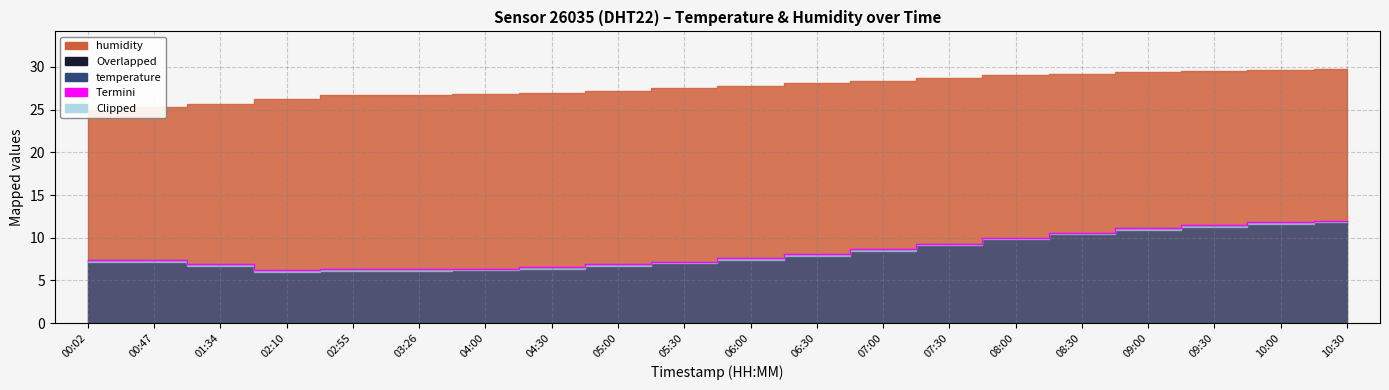

What is the change in value from 10:00 to 10:30?

+0.2